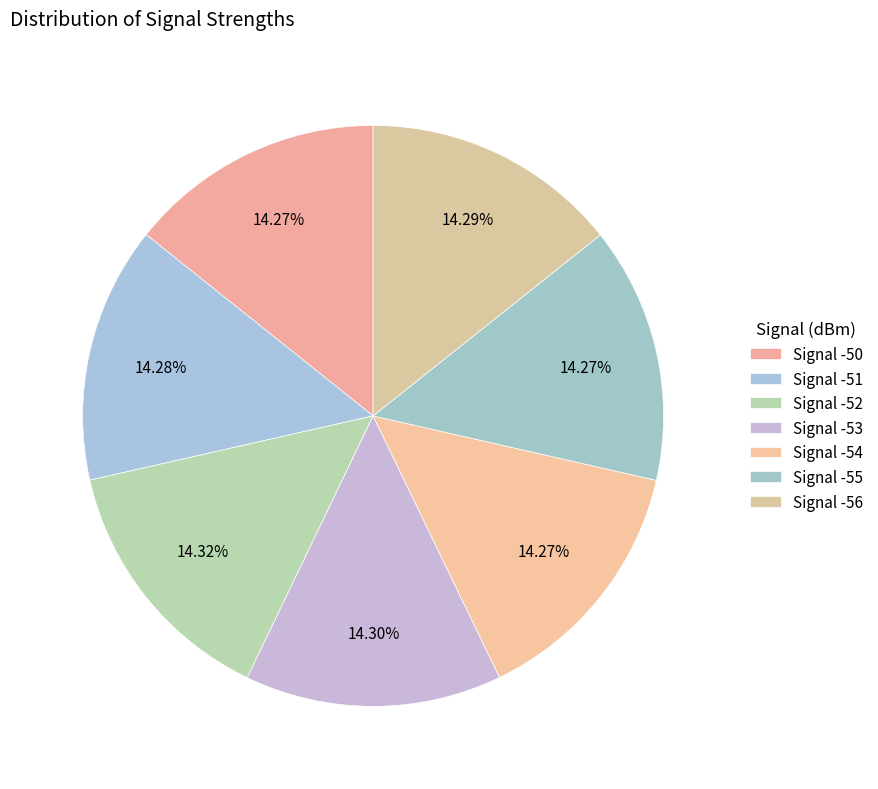

How many slices are in this pie chart?

7